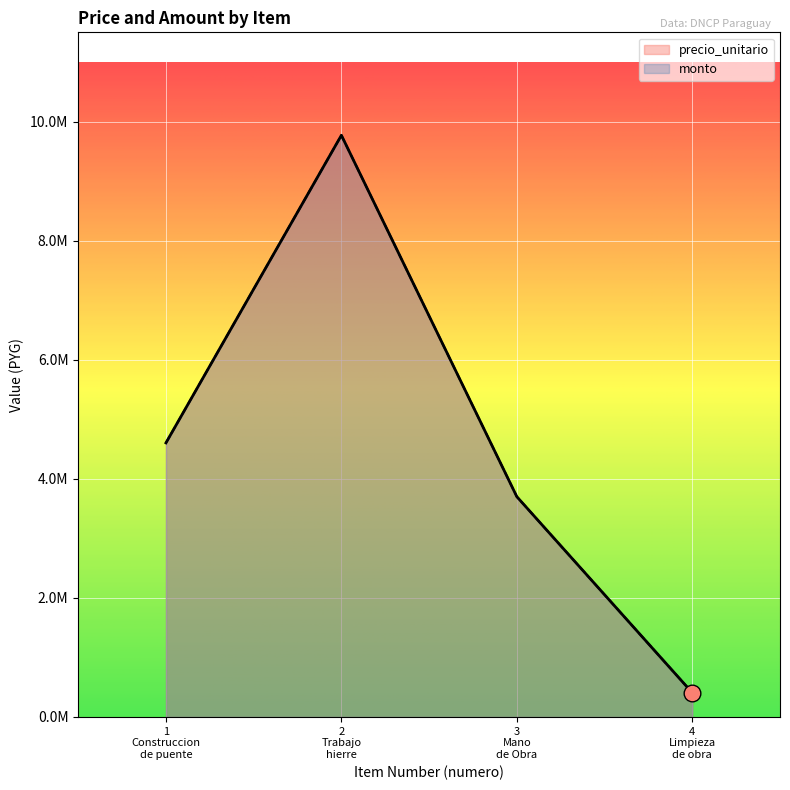

How many interior local peaks does the monto series have?

1